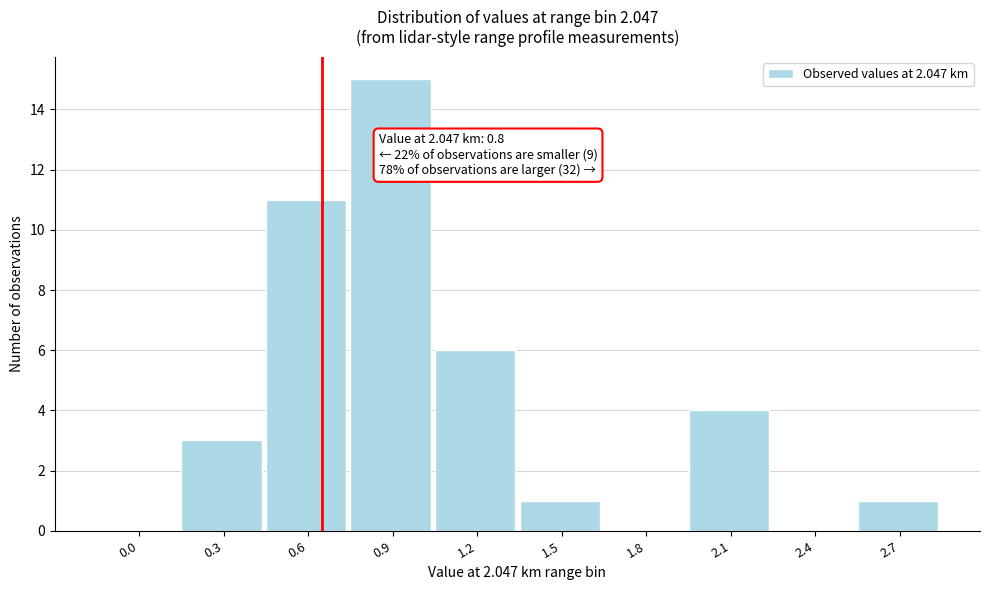

Reading right to left, what are all the values shown in this chart?

2.7=1	2.4=0	2.1=4	1.8=0	1.5=1	1.2=6	0.9=15	0.6=11	0.3=3	0.0=0